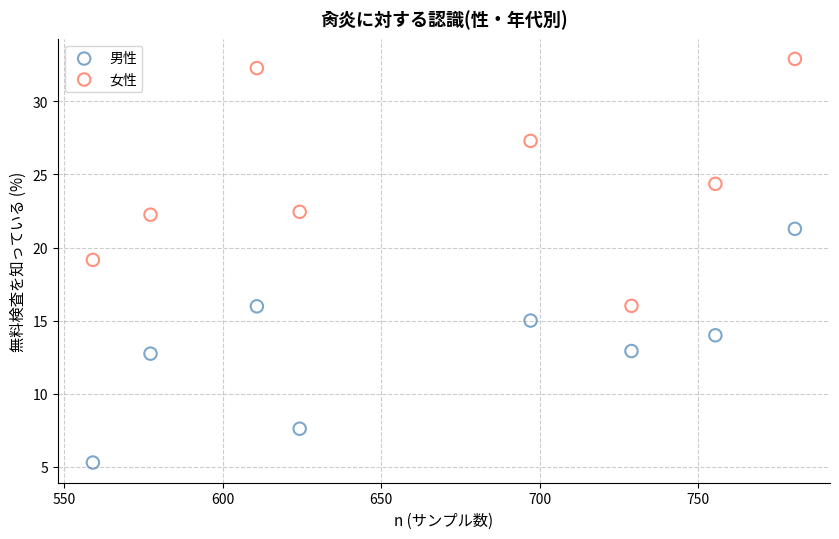

What are all the series names shown in the legend?

男性, 女性